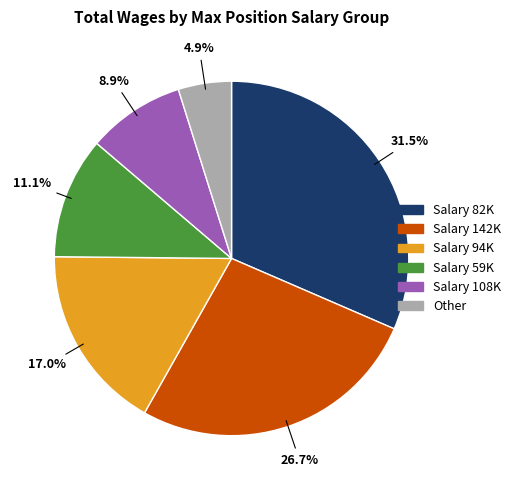

Does any single category account for the majority?

No